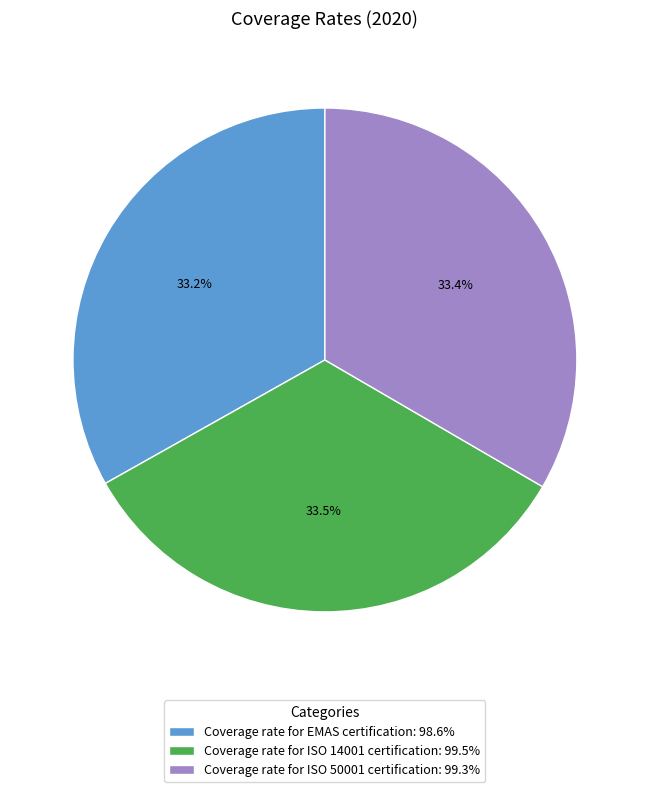

What is the ratio of the value at Coverage rate for ISO 50001 certification: 99.3% to the value at Coverage rate for EMAS certification: 98.6%?

1.0